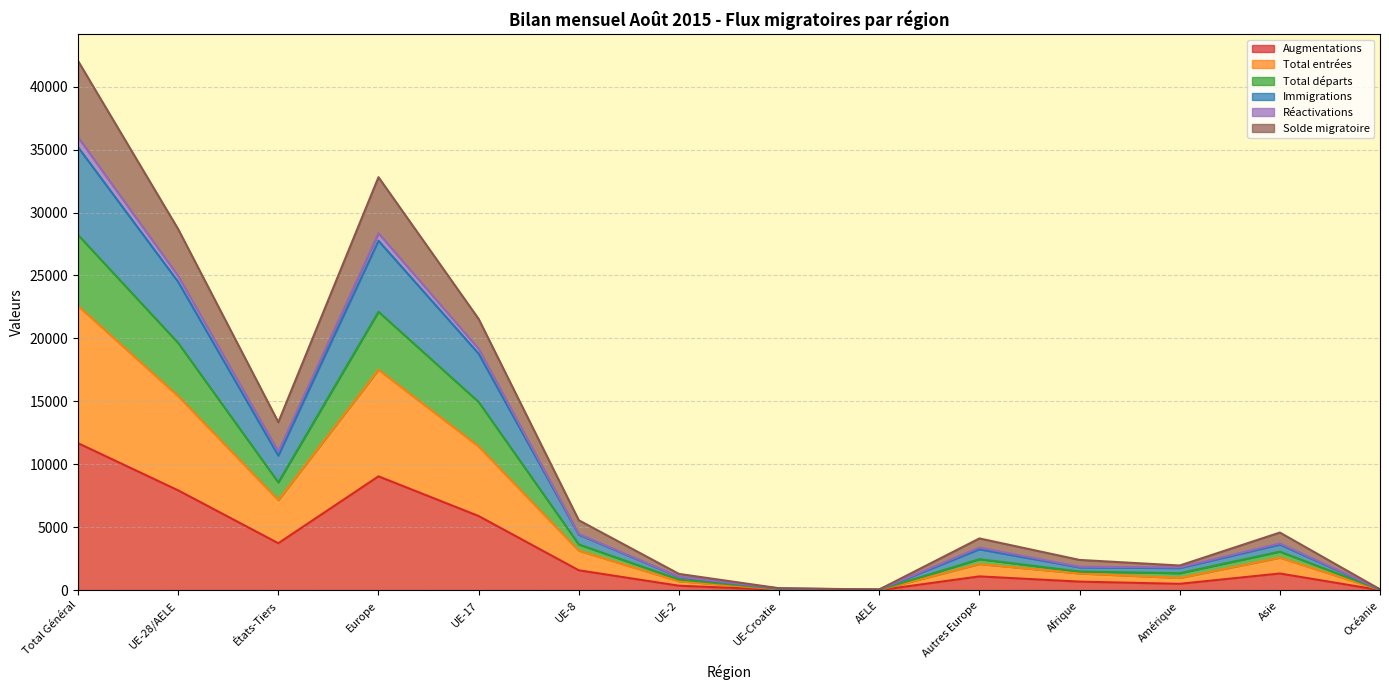

Which category has the highest value in the Augmentations series?

Total Général